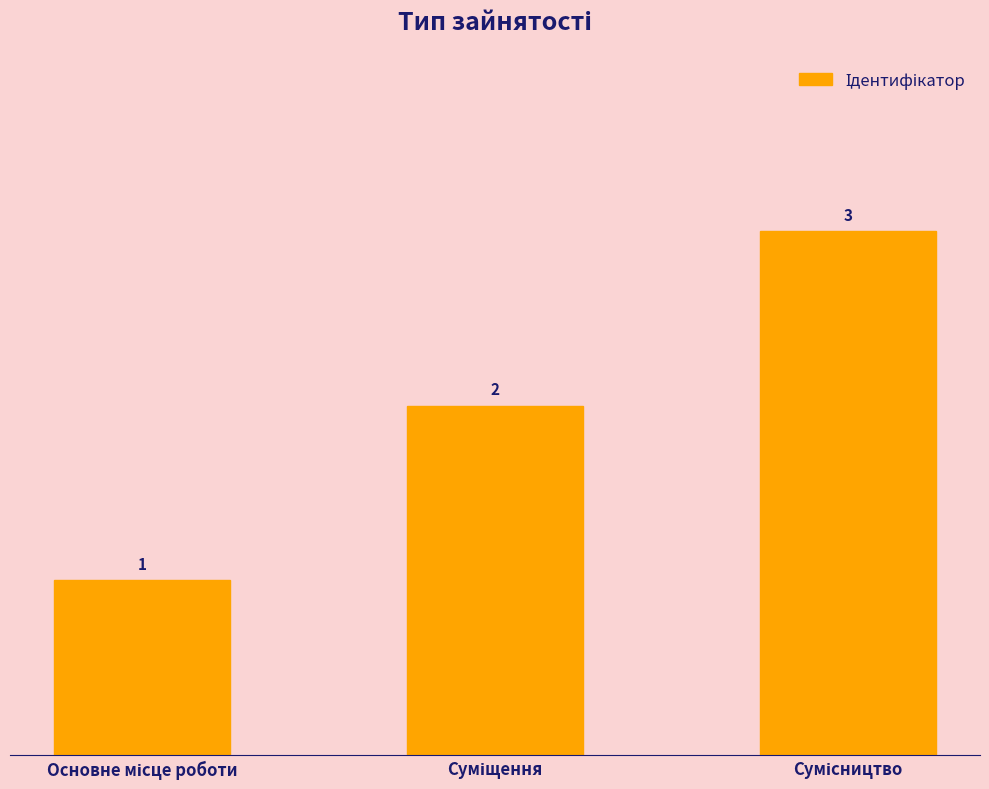

What is the maximum value shown in the chart?

3